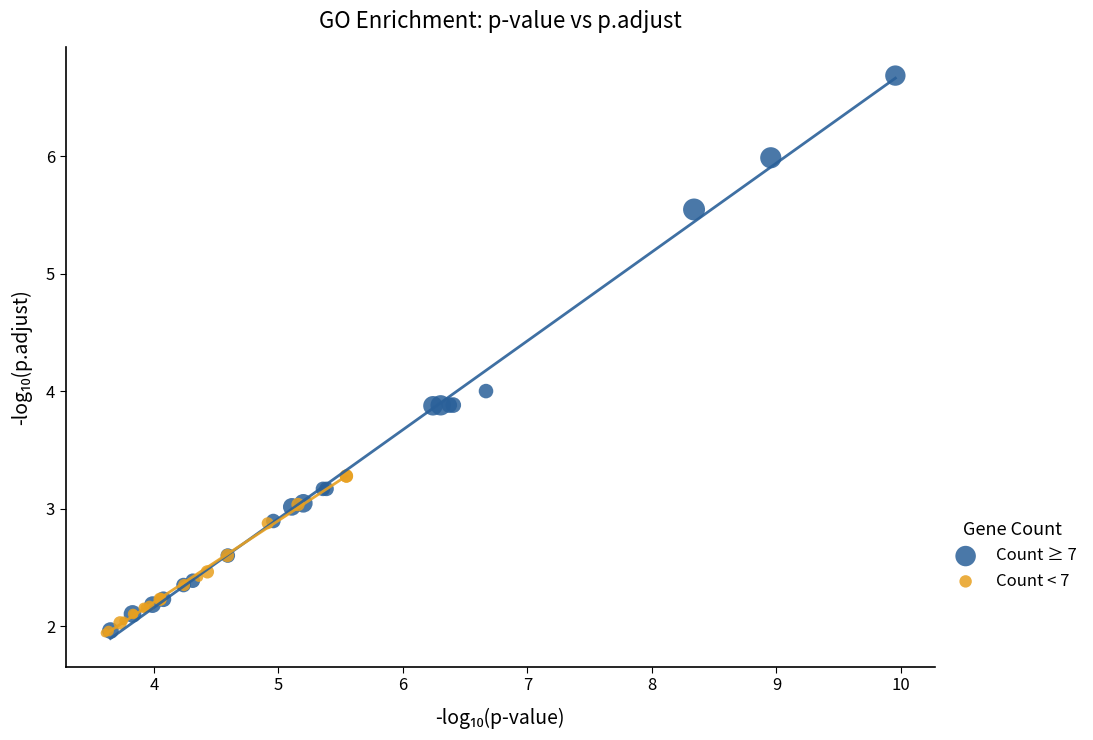

Which series contains the highest Y value?

Count ≥ 7